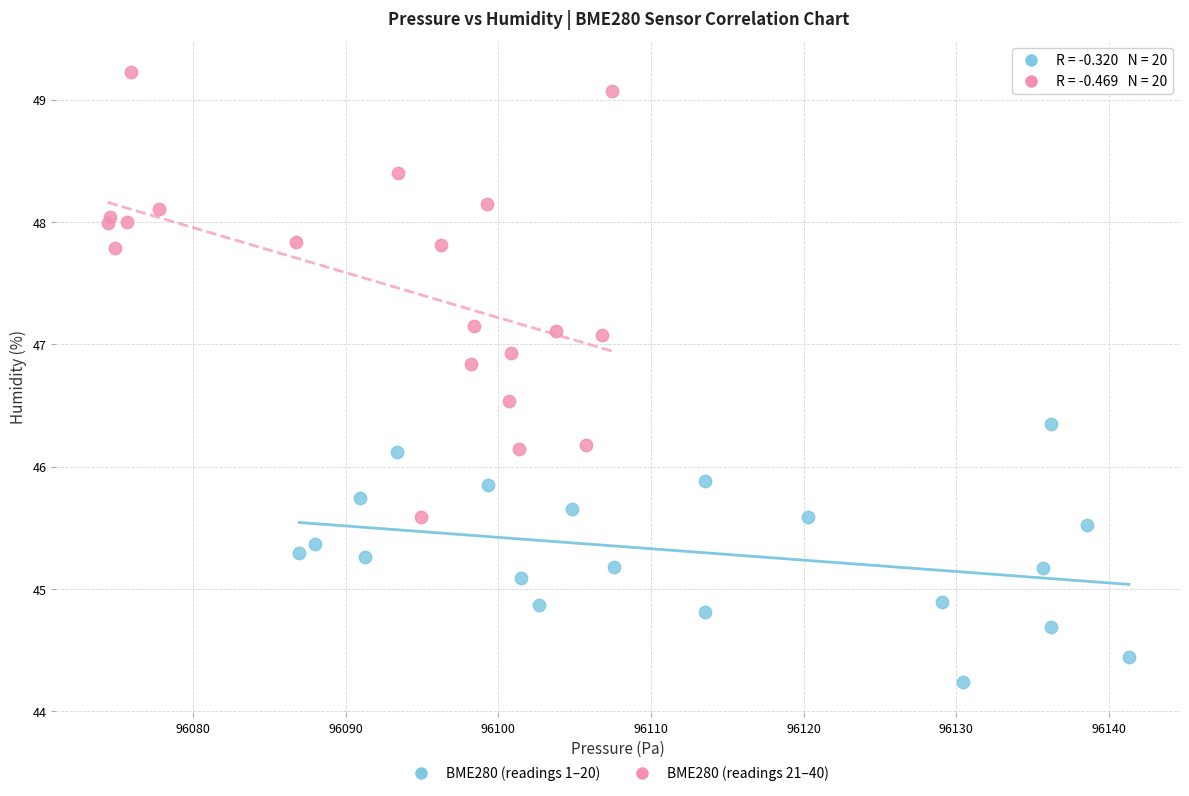

Which series reaches the maximum Y coordinate?

BME280 (readings 21–40)